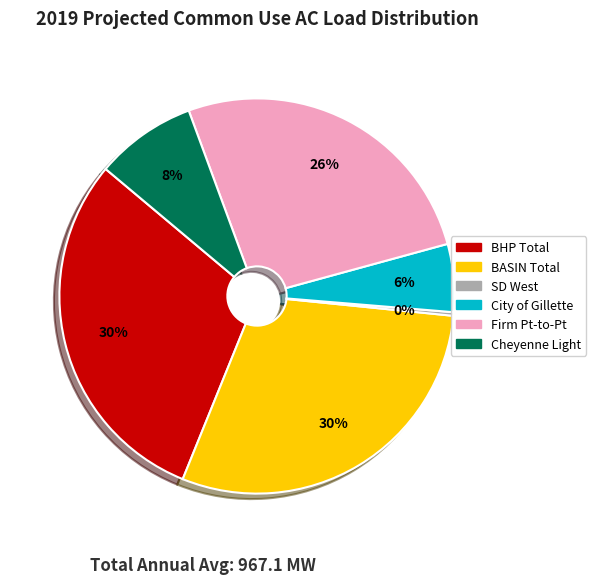

Is there any slice that represents more than half of the pie?

No